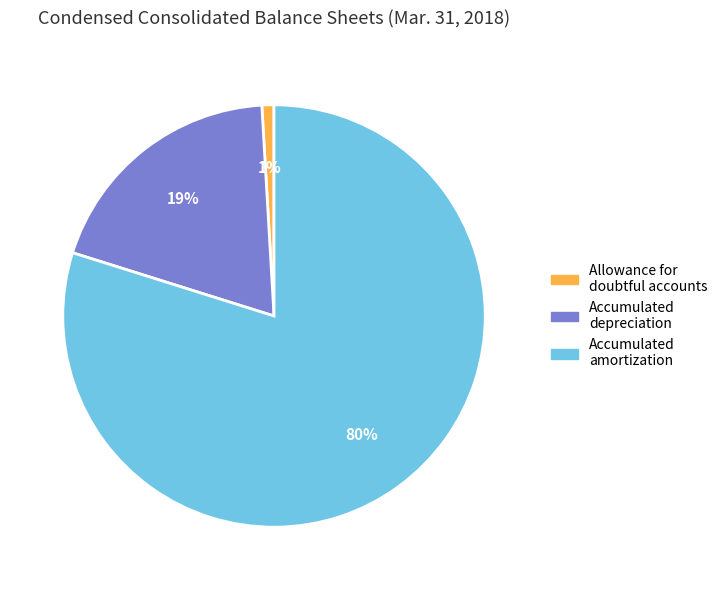

Which has a higher value, Accumulated amortization or Accumulated depreciation?

Accumulated amortization